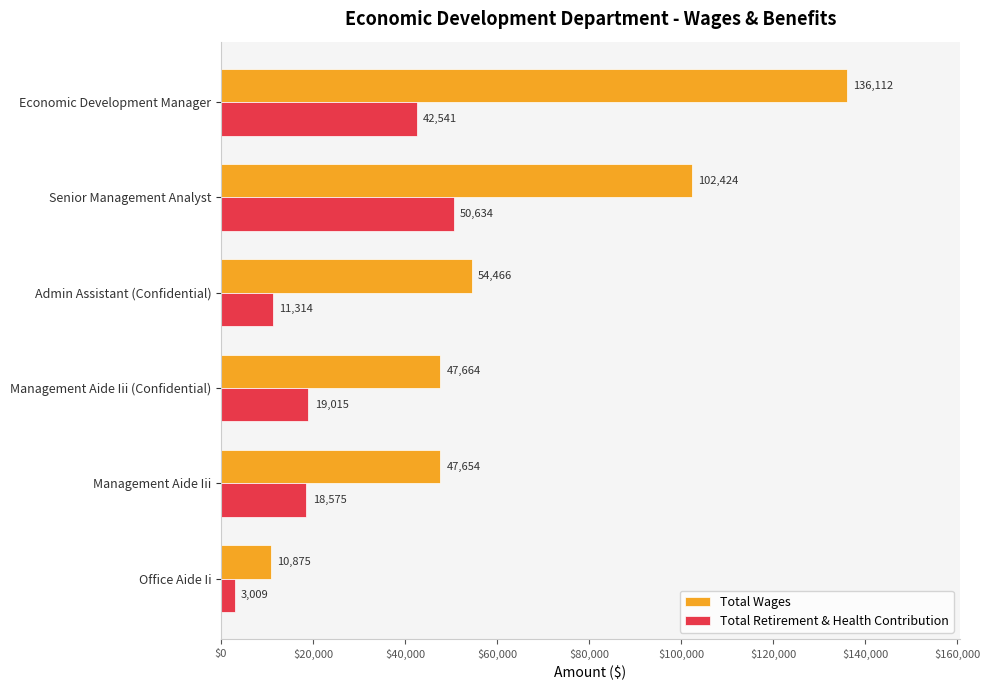

What are all the series names shown in the legend?

Total Wages, Total Retirement & Health Contribution